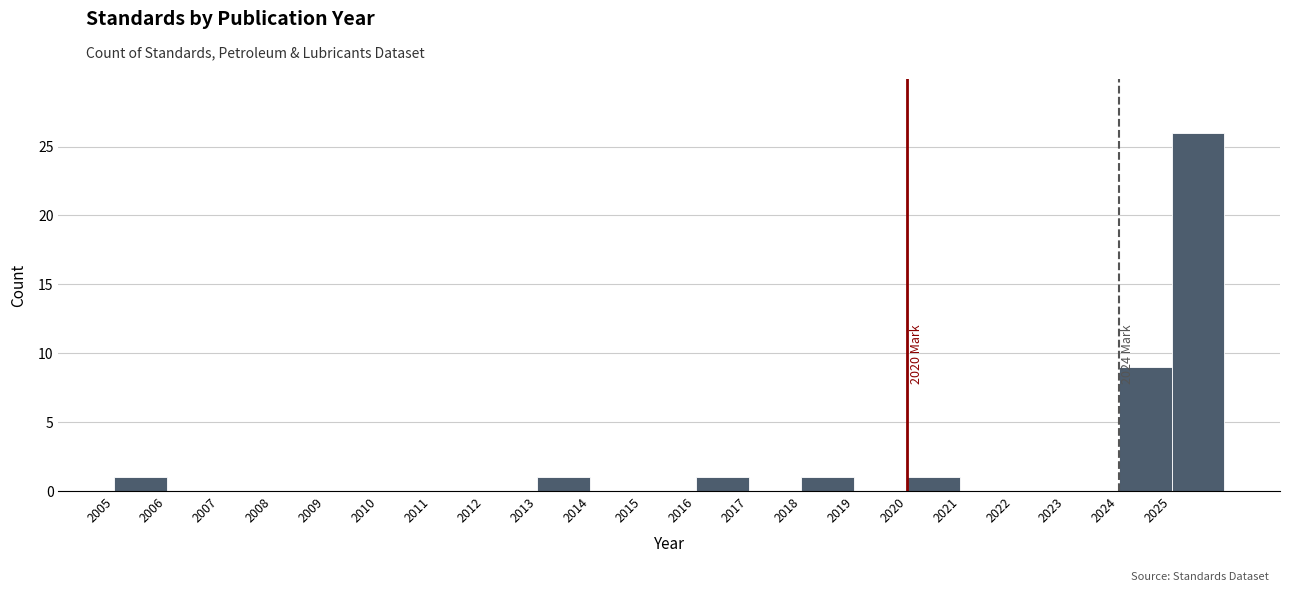

Over which range of the x-axis is the bar tallest?

2025 to 2026